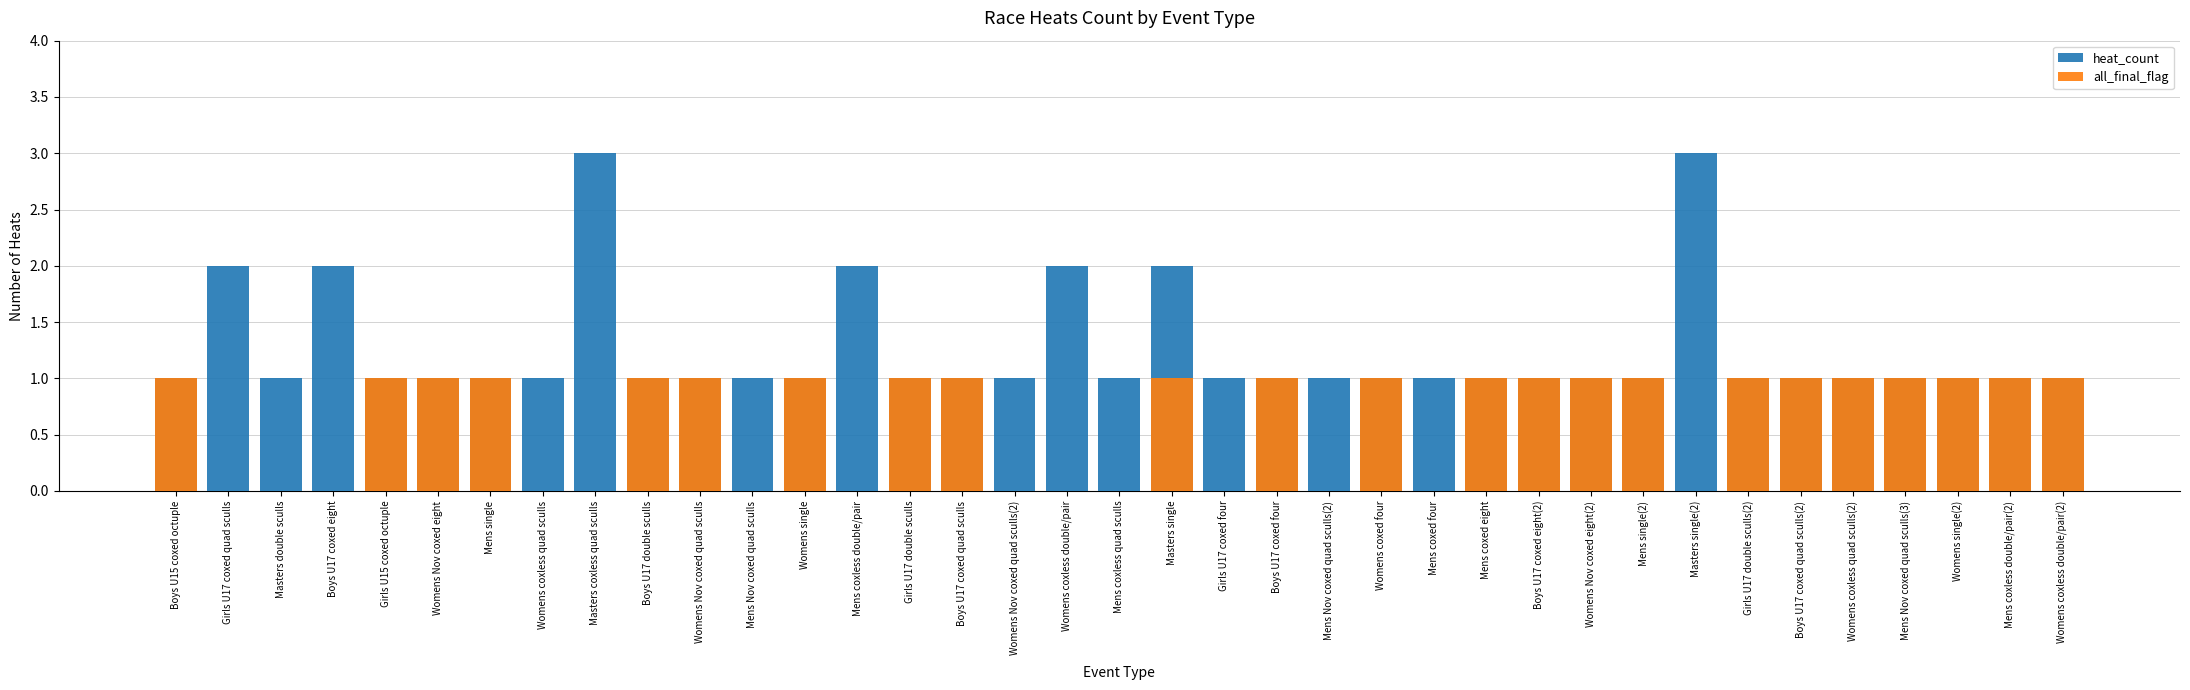

At which category is the sum across all series the highest?

Masters coxless quad sculls